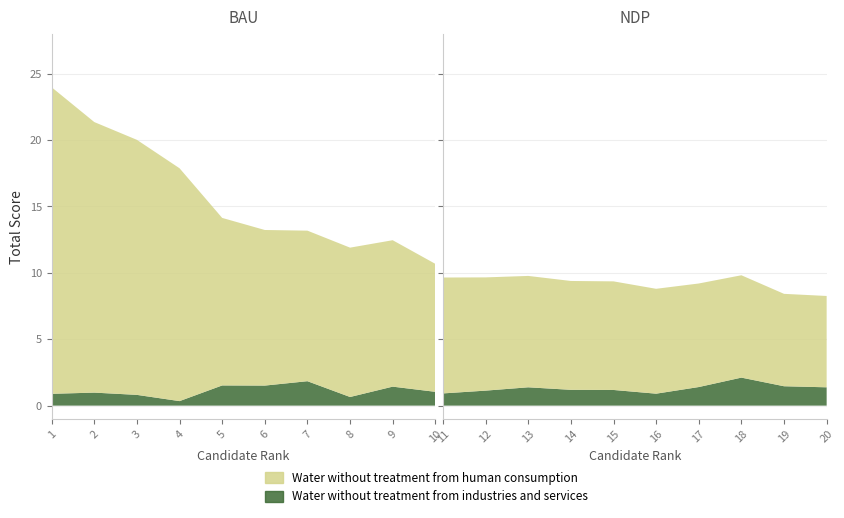

Reading right to left, list all the values displayed in this chart.

Water without treatment from human consumption: 20=6.9	19=7.0	18=7.7	17=7.8	16=7.9	15=8.2	14=8.2	13=8.4	12=8.5	11=8.7	10=9.6	9=11.0	8=11.2	7=11.3	6=11.7	5=12.6	4=17.5	3=19.2	2=20.4	1=23.1
Water without treatment from industries and services: 20=1.4	19=1.5	18=2.1	17=1.4	16=0.9	15=1.2	14=1.2	13=1.4	12=1.1	11=0.9	10=1.0	9=1.4	8=0.7	7=1.8	6=1.5	5=1.5	4=0.3	3=0.8	2=1.0	1=0.9